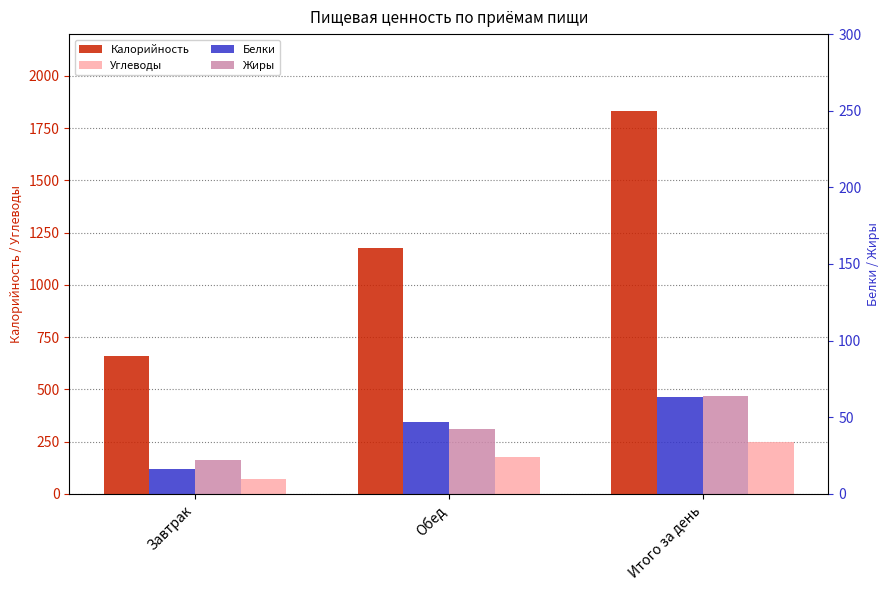

Where is Жиры nearest to the value 43?

Обед